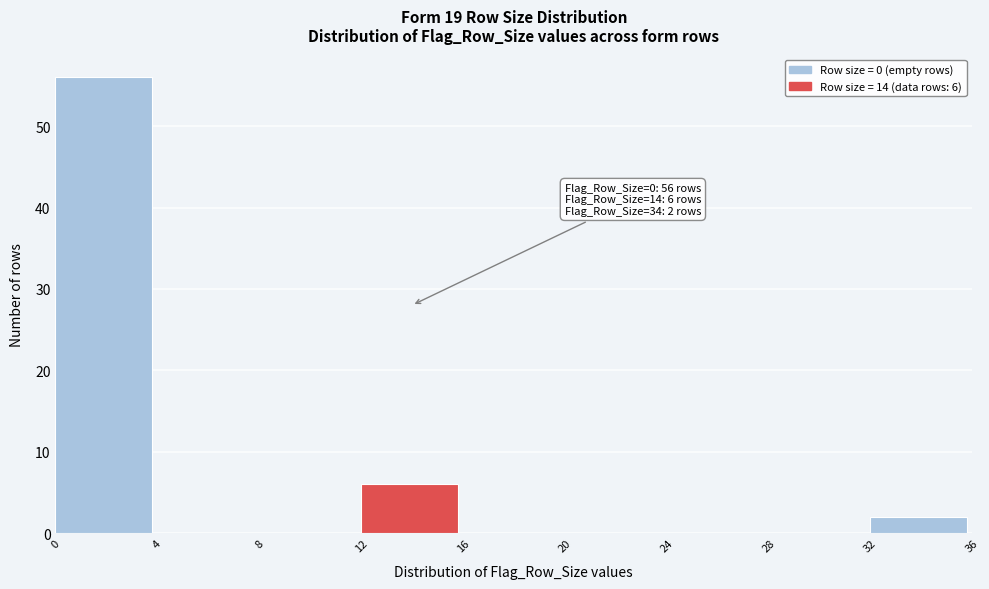

Which range on the x-axis has the tallest bar?

0 to 4